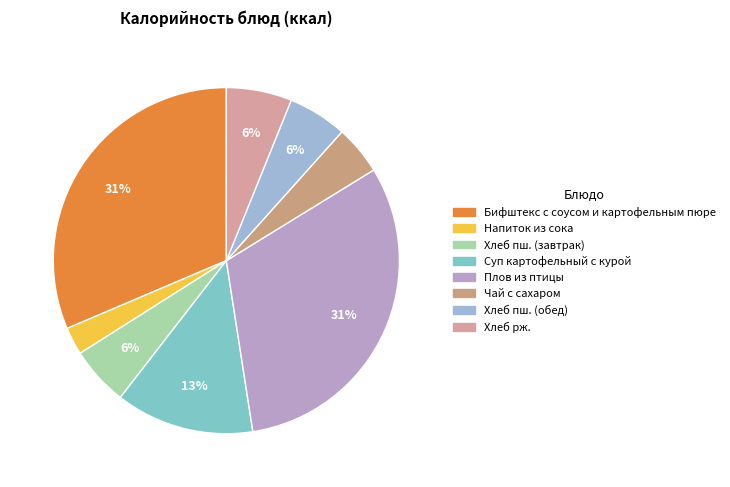

Is it true that Напиток из сока is 17% of the pie?

False